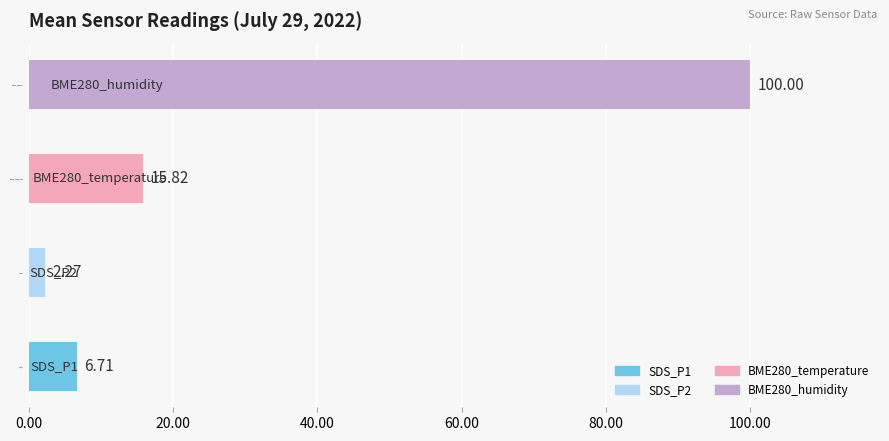

Count the number of data series in this chart.

1